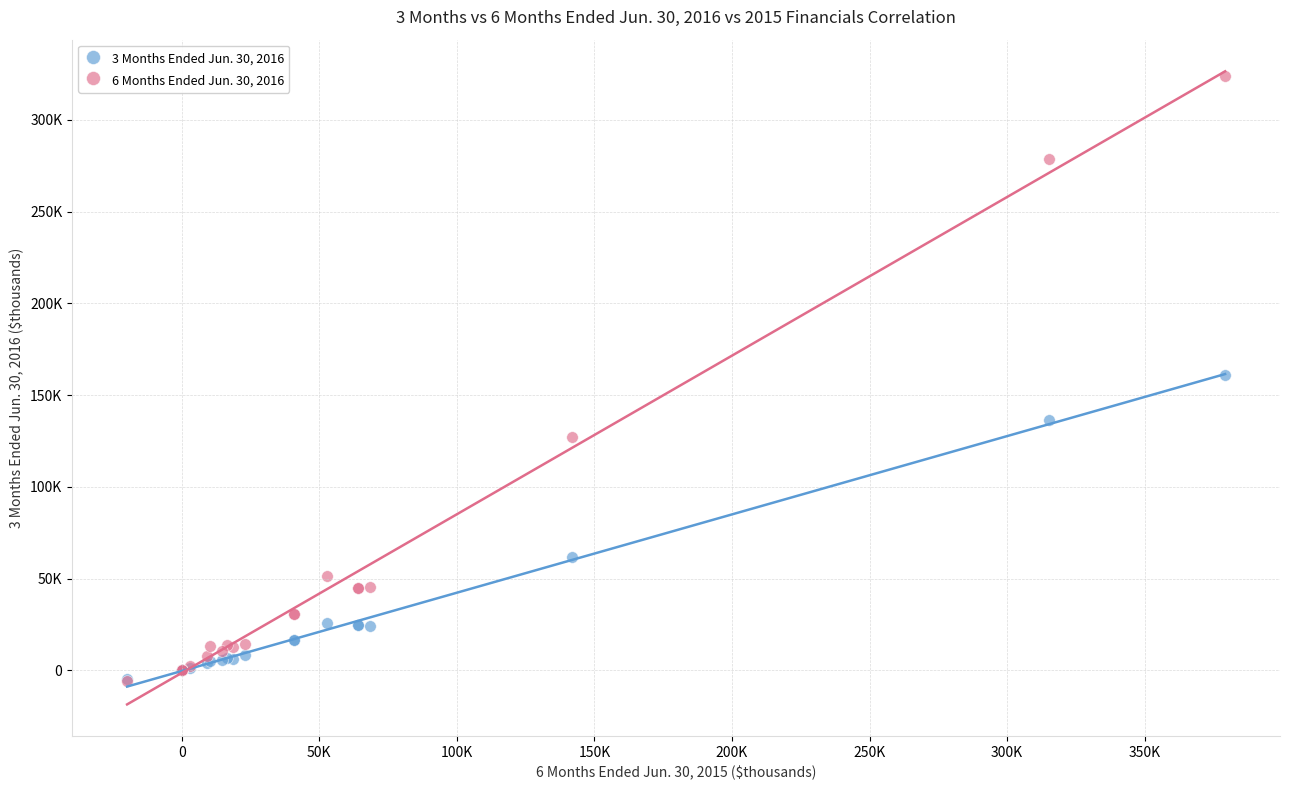

What are all the series names shown in the legend?

3 Months Ended Jun. 30, 2016, 6 Months Ended Jun. 30, 2016